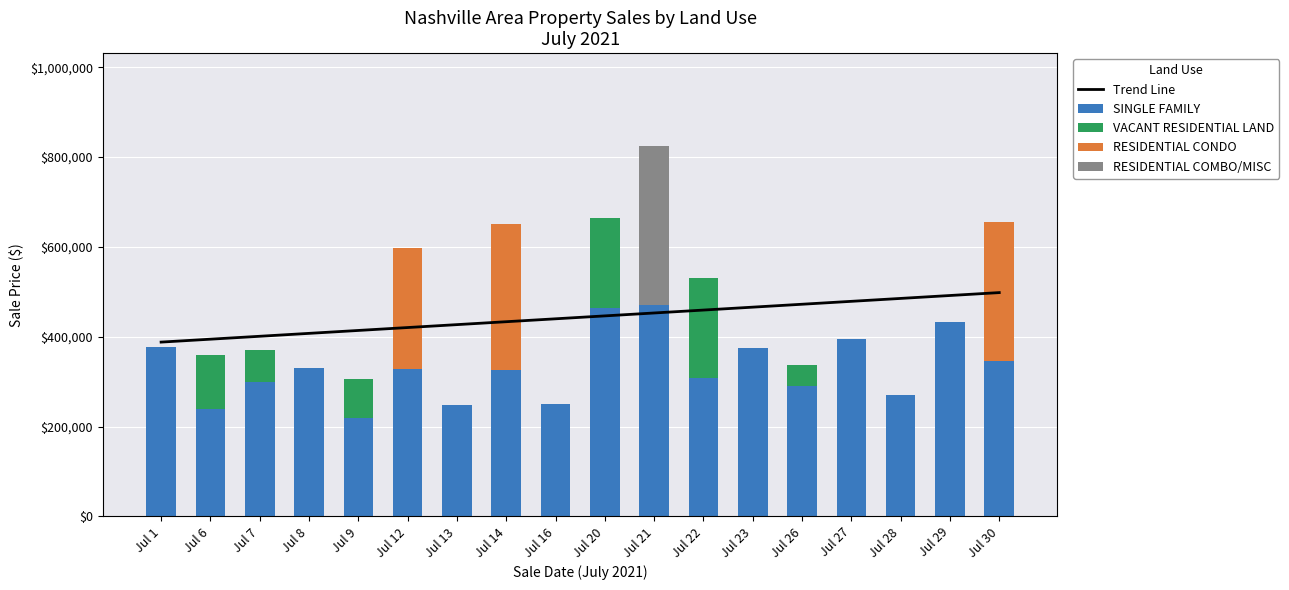

Which series has the largest range (max minus min)?

RESIDENTIAL COMBO/MISC